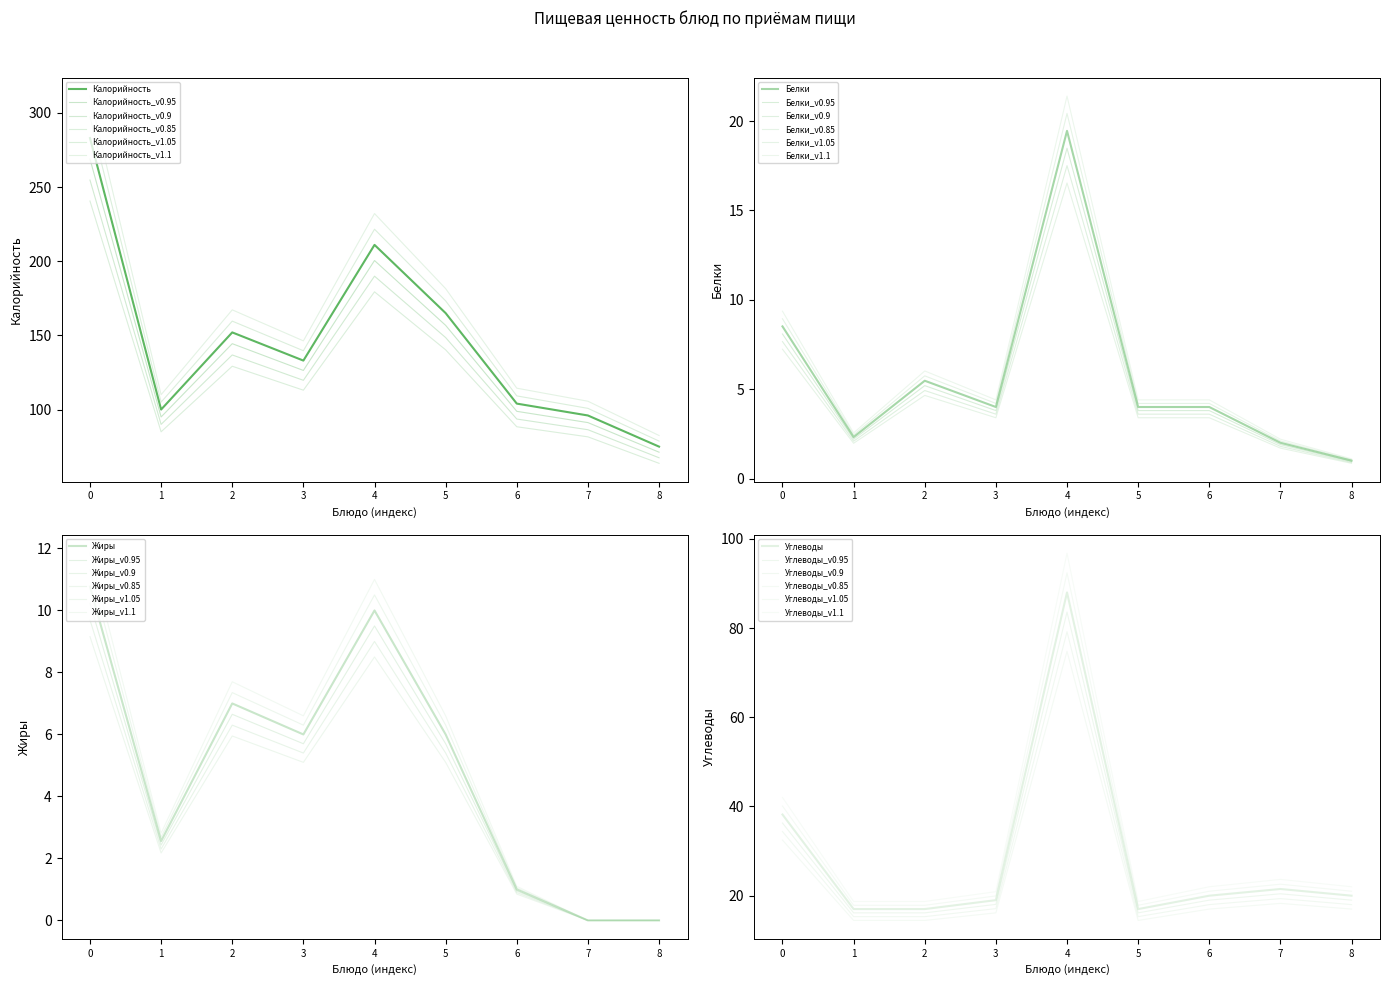

At 1, list the series in order from smallest to largest.

Белки, Жиры, Углеводы, Калорийность